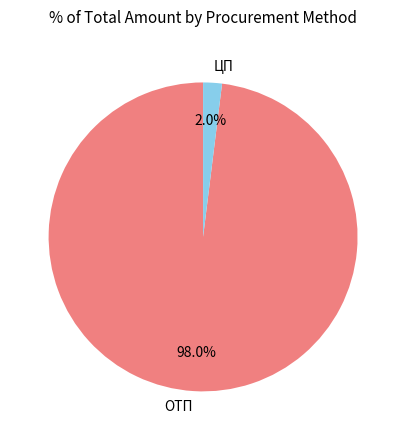

Count the number of slices in the pie.

2